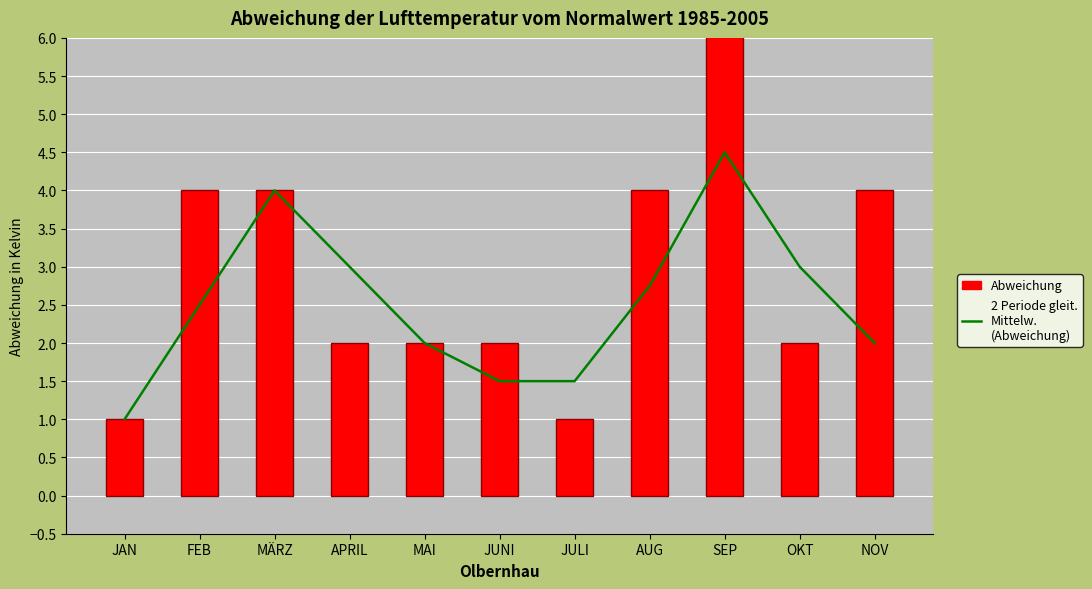

Which series changed the most between SEP and OKT?

Abweichung